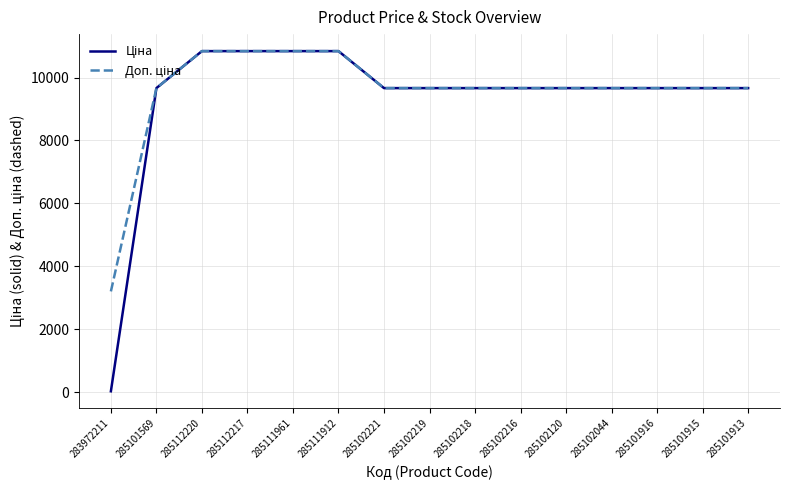

Which label corresponds to the smallest value in the chart?

283972211